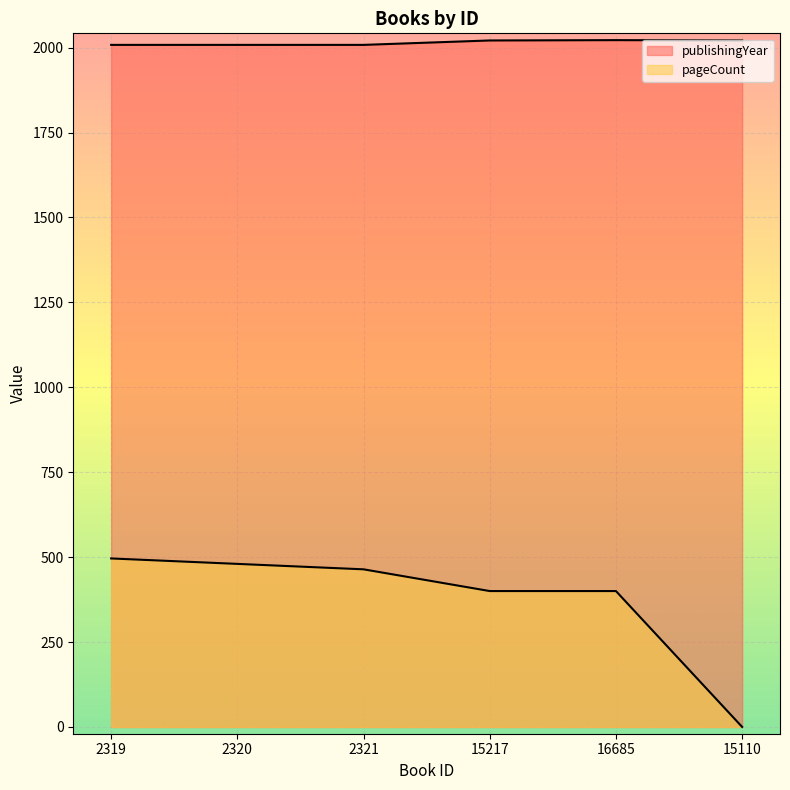

Which series has the largest range (max minus min)?

pageCount